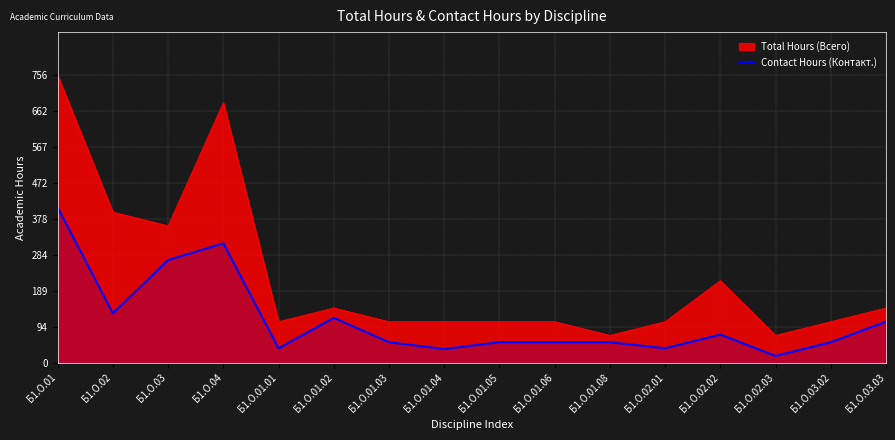

List the labels in order of value, largest first.

Б1.О.01, Б1.О.04, Б1.О.03, Б1.О.02, Б1.О.01.02, Б1.О.03.03, Б1.О.02.02, Б1.О.01.03, Б1.О.01.05, Б1.О.01.06, Б1.О.01.08, Б1.О.03.02, Б1.О.01.01, Б1.О.02.01, Б1.О.01.04, Б1.О.02.03